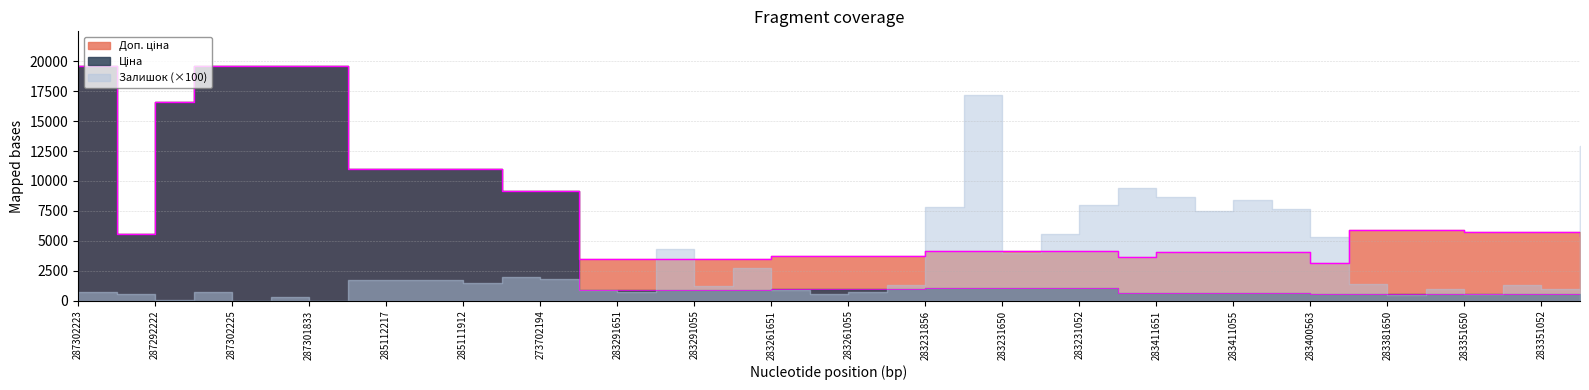

Is it true that Доп. ціна equals 2563.1 at 283231856?

False